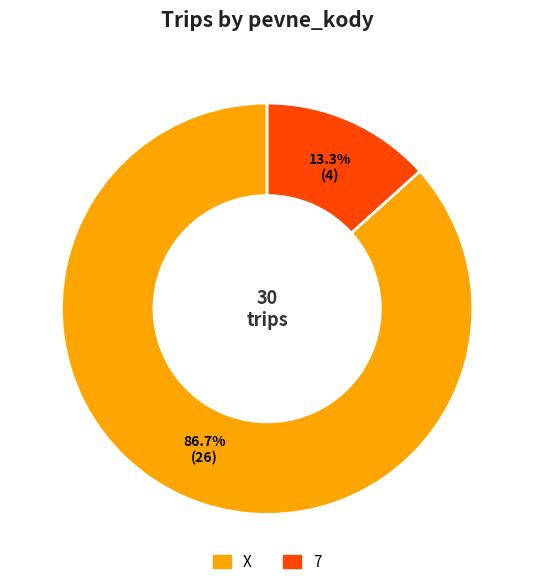

What percentage is the 7 slice, to the nearest percent?

13%